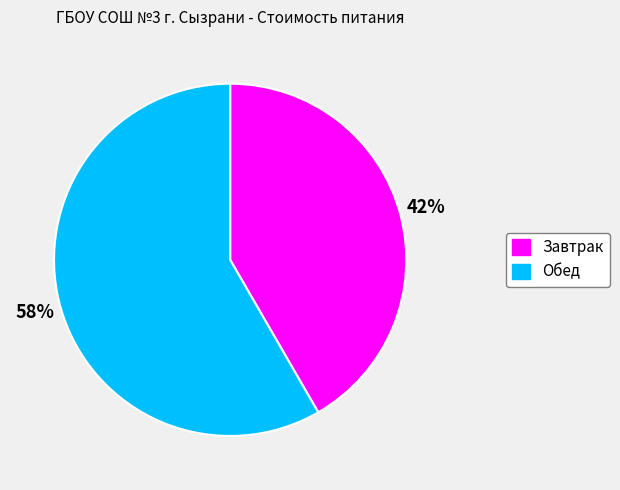

Is the sum of Завтрак and Обед greater than half?

Yes